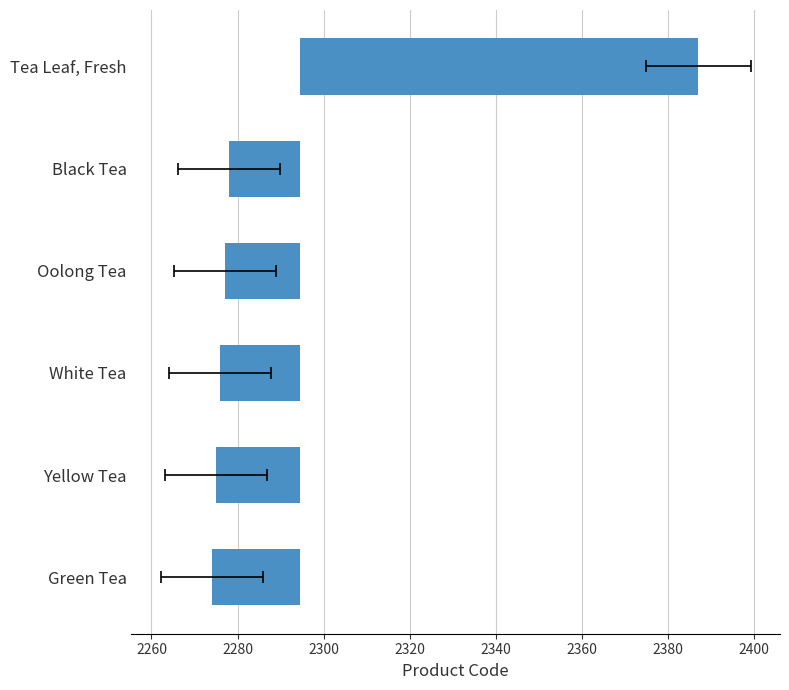

Where is the data nearest to the value 36?

Black Tea